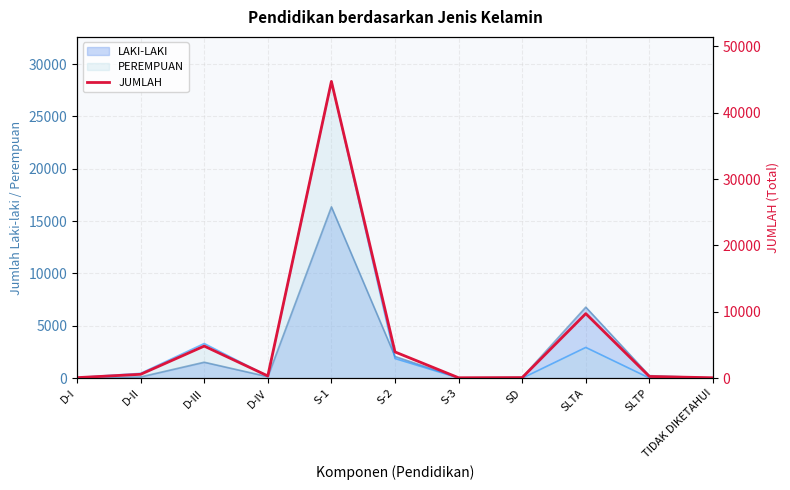

What is the sum of the values at D-IV and S-1?

45042